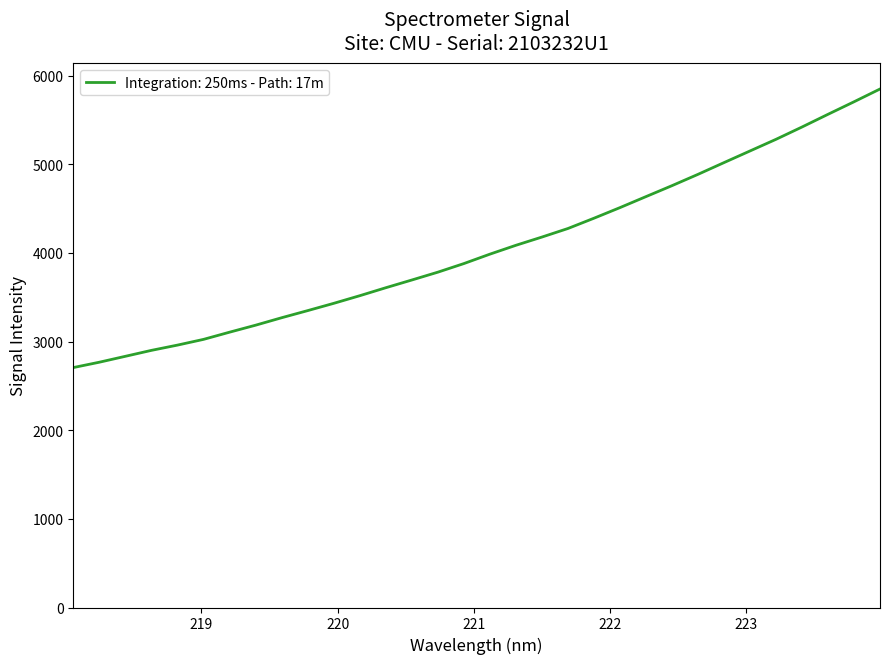

What is the maximum value shown in the chart?

5849.1